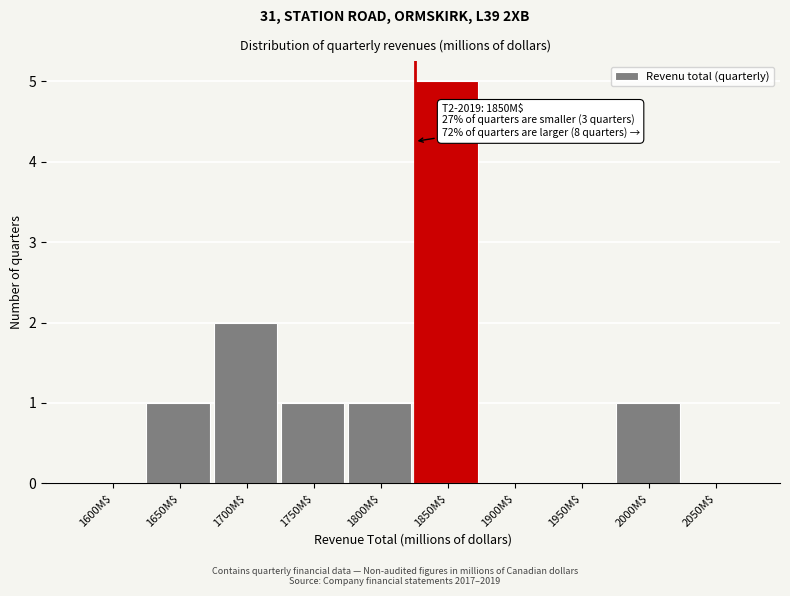

What is the maximum value shown in the chart?

5